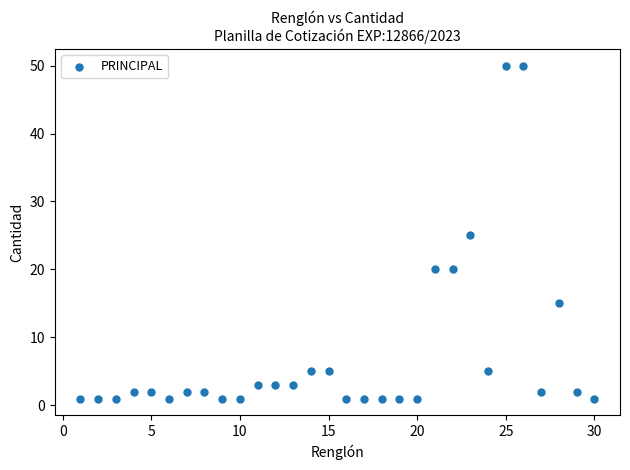

What is the range of X values (max minus min)?

29